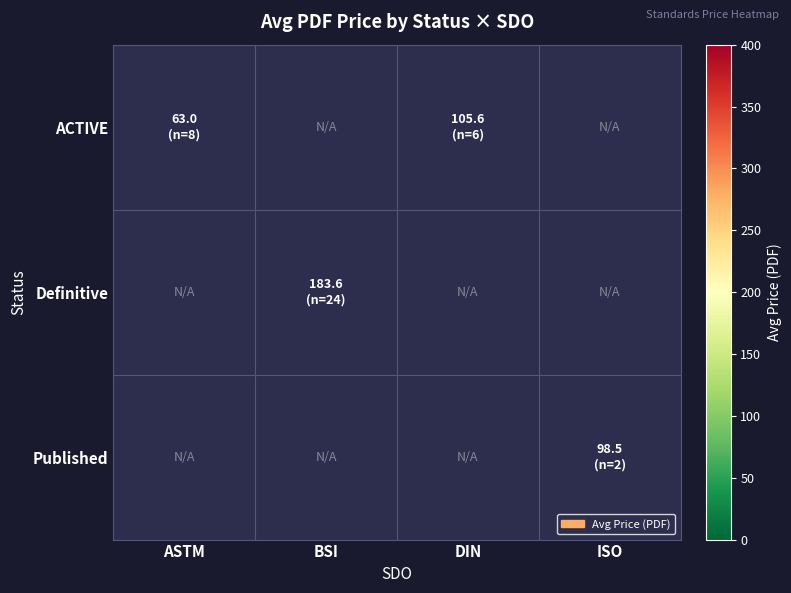

Which category has the lowest value in the ACTIVE series?

ASTM